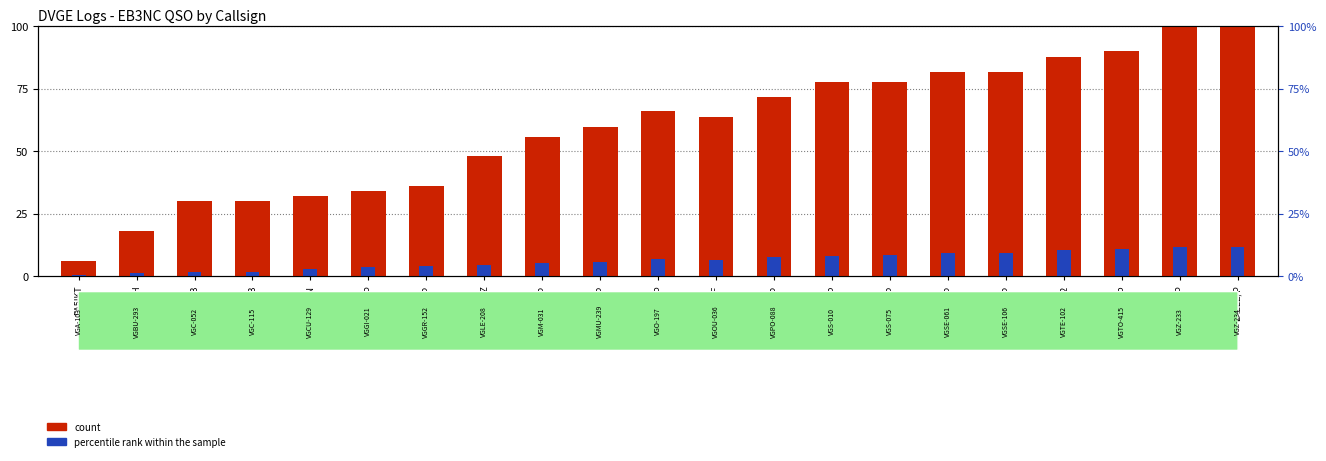

Which series has the largest total across all categories?

count